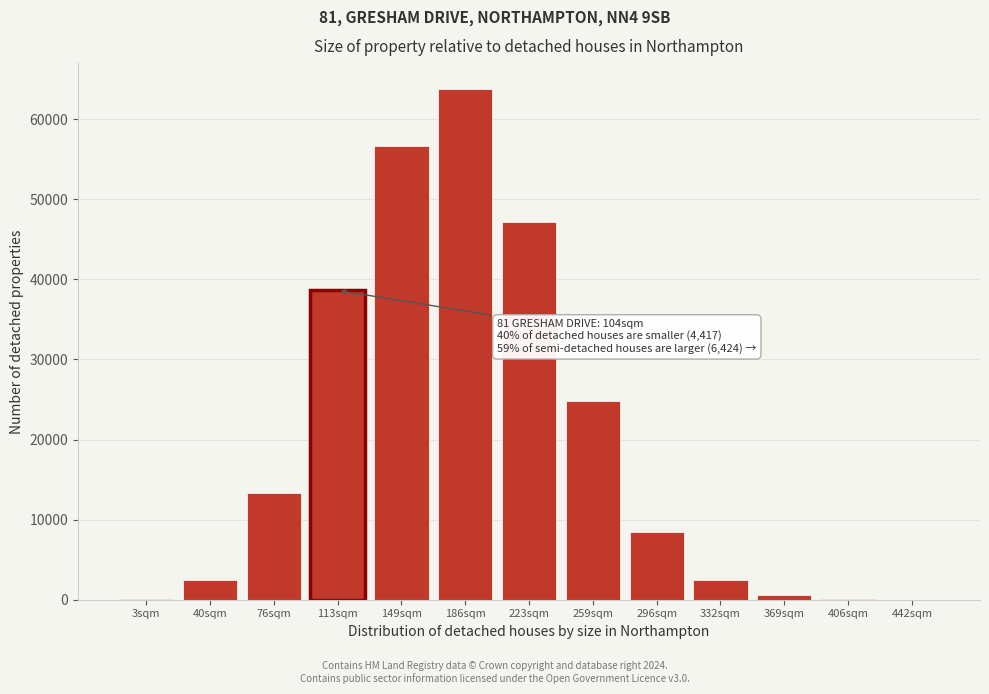

What is the maximum value shown in the chart?

63794